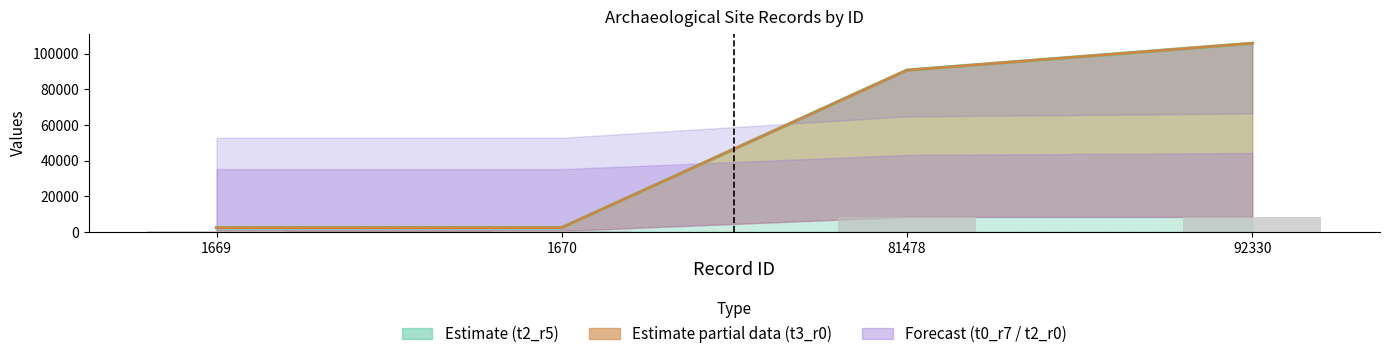

Between 1670 and 1669, which is larger?

1670